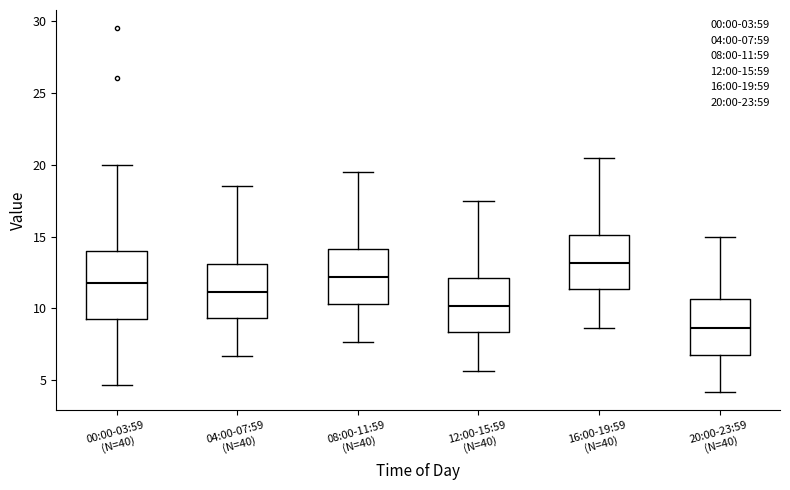

Comparing the boxes themselves (not the whiskers), which one is the tallest?

00:00-03:59 (N=40)